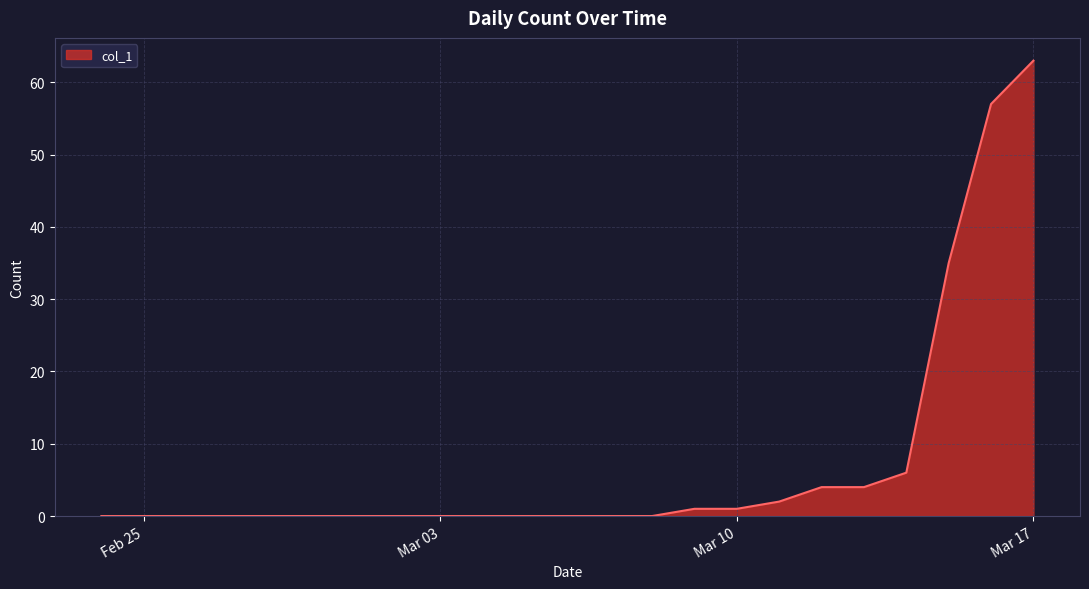

How many lines are shown in the chart?

1